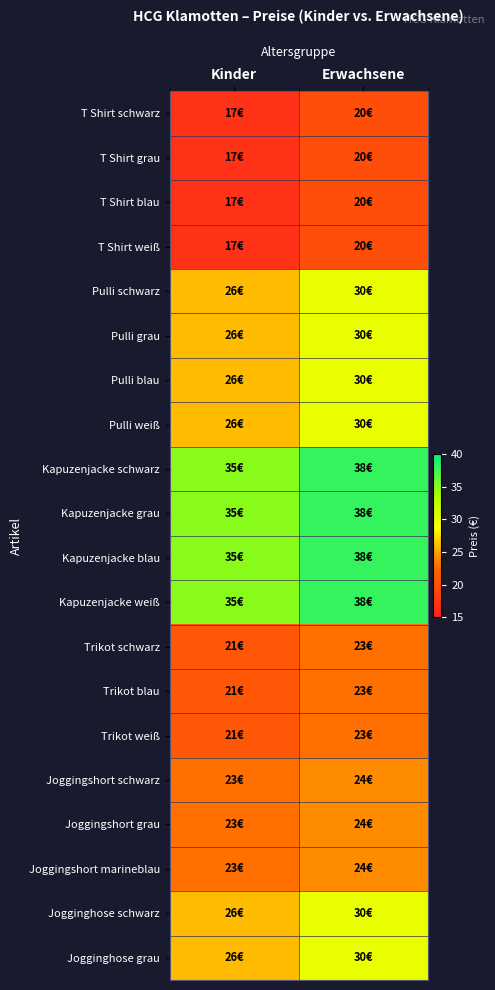

What is the spread (max minus min) of values at Kinder?

18